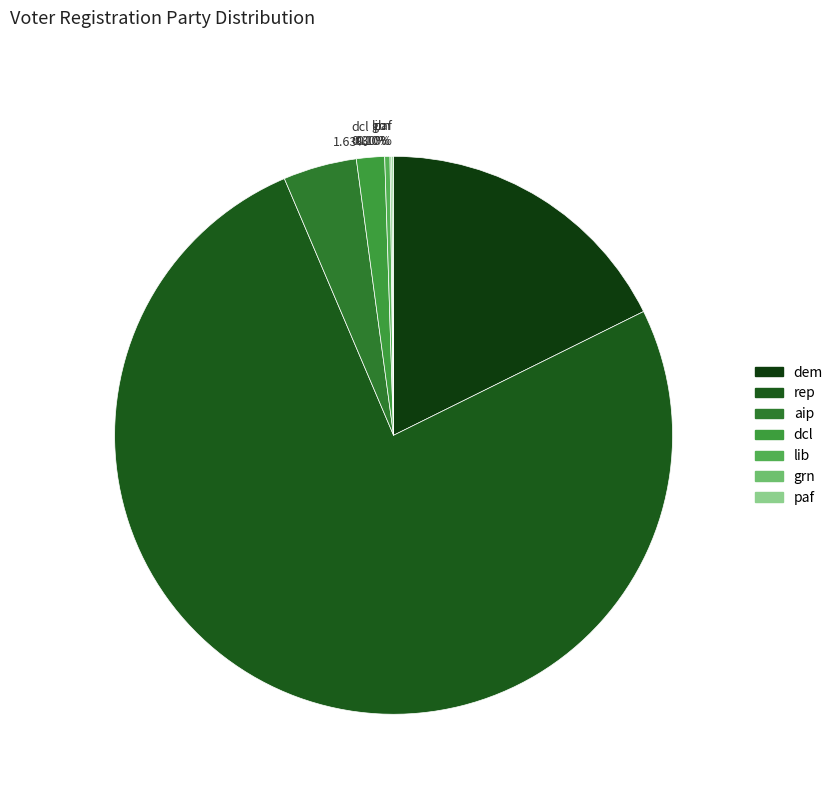

Does any single category account for the majority?

Yes